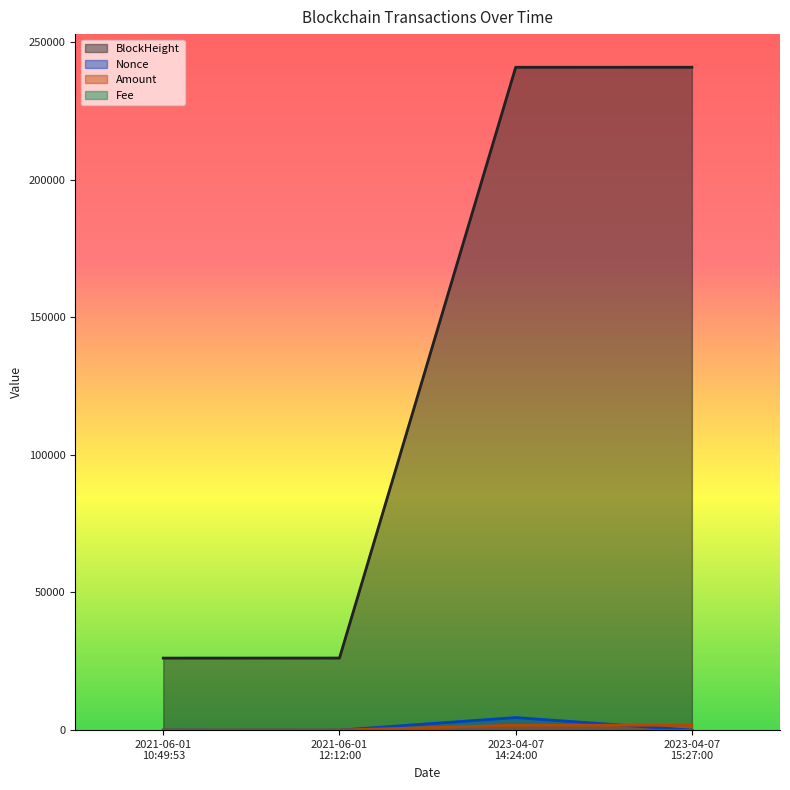

Does the chart have visible grid lines?

No